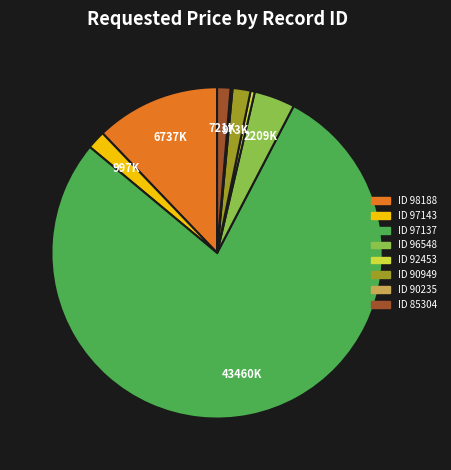

Is there any slice that represents more than half of the pie?

Yes